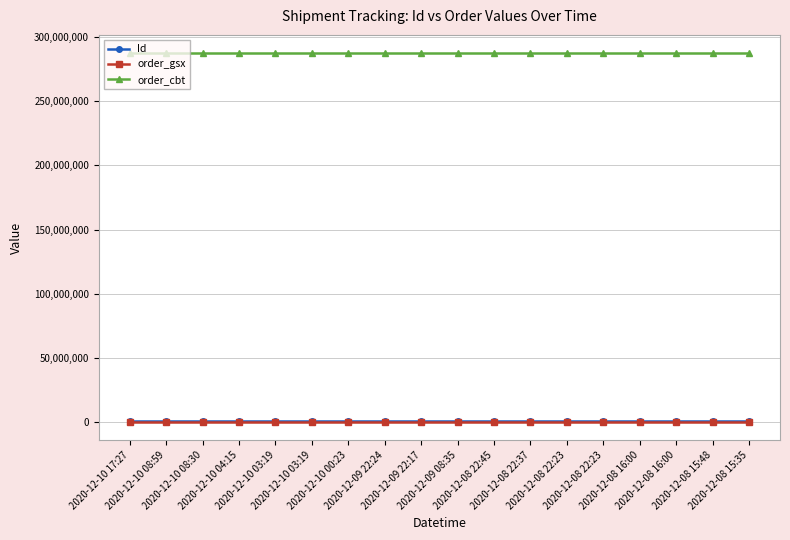

At which category does the chart reach its minimum across all series?

2020-12-10 17:27